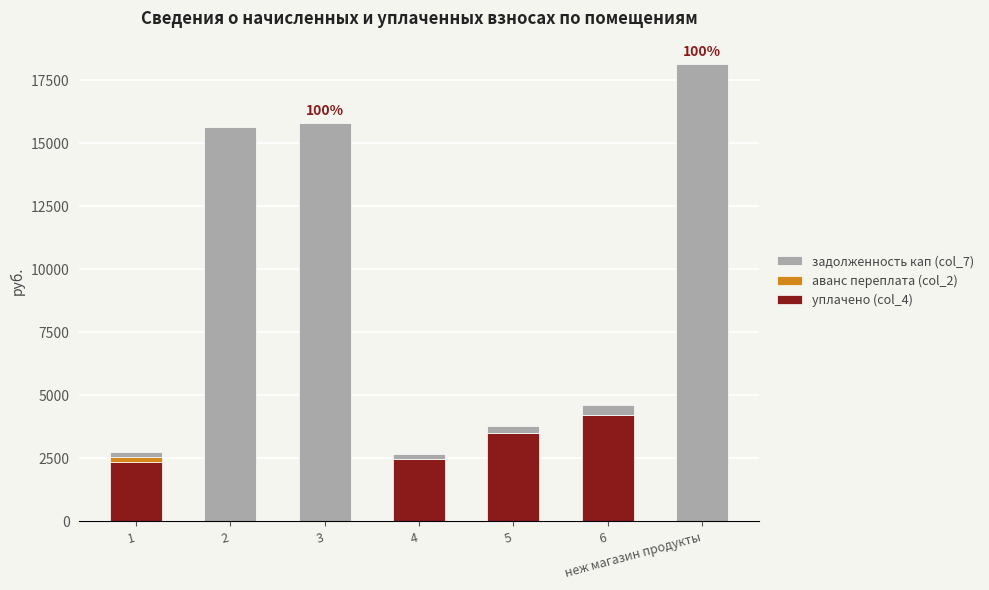

True or false: уплачено (col_4) has a value of 1487.6 at 1.

False